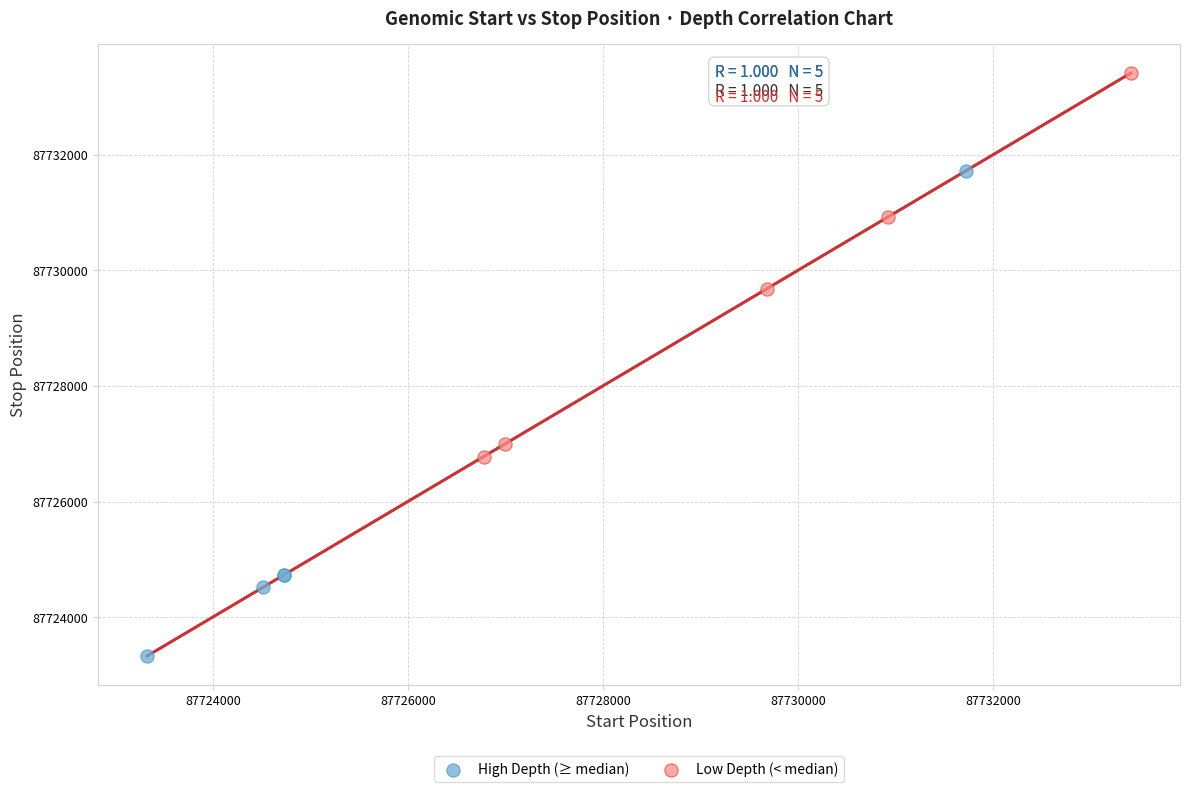

Which series reaches the minimum Y coordinate?

High Depth (≥ median)